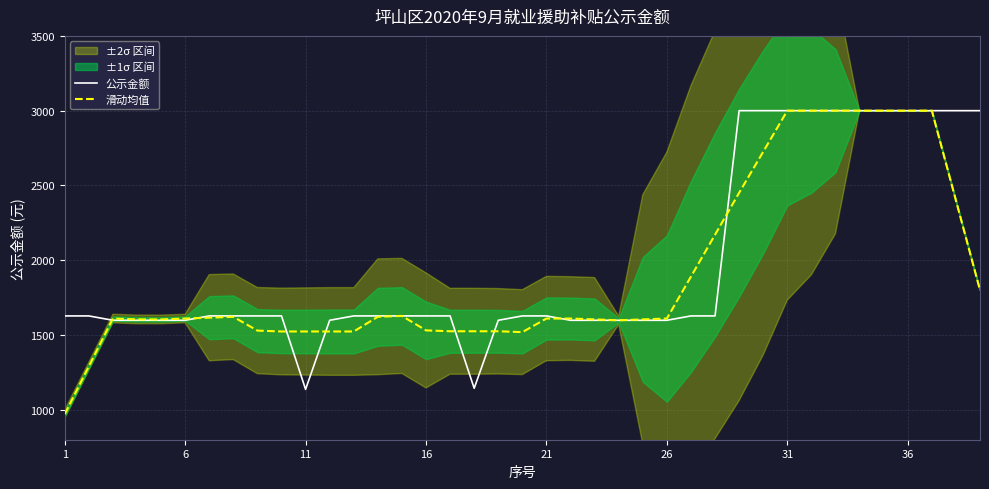

What is the difference between the second highest and minimum values in the 公示金额 series?

1863.2